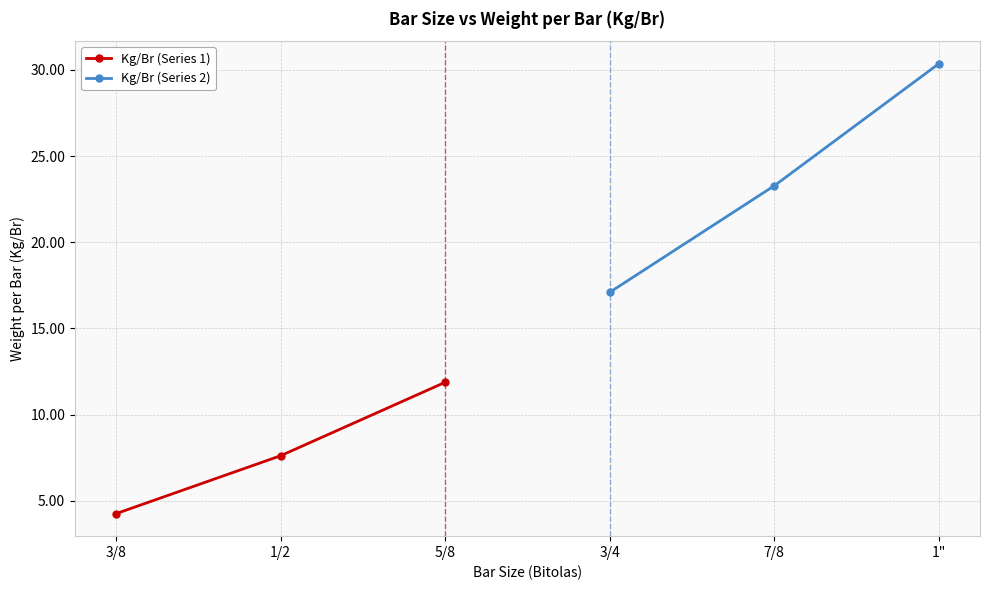

How many data points does each series have?

3